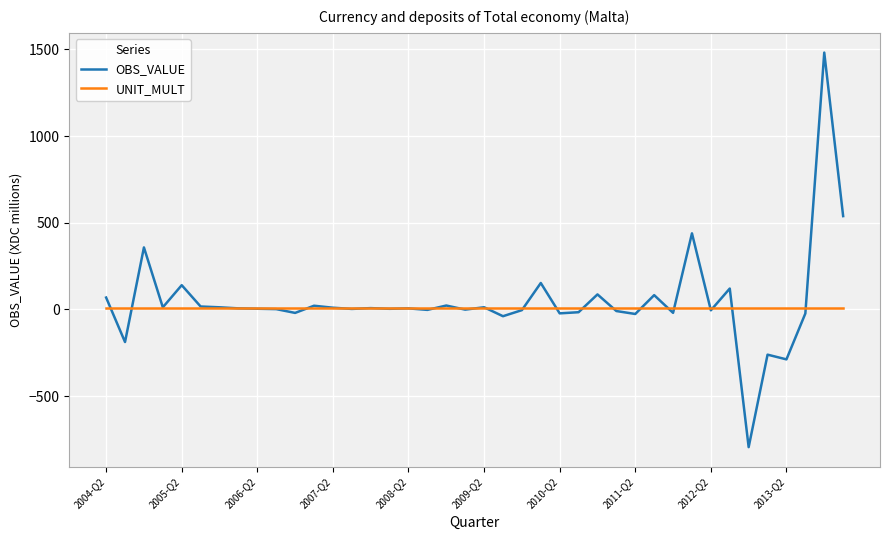

What is the average value of the OBS_VALUE series?

47.1